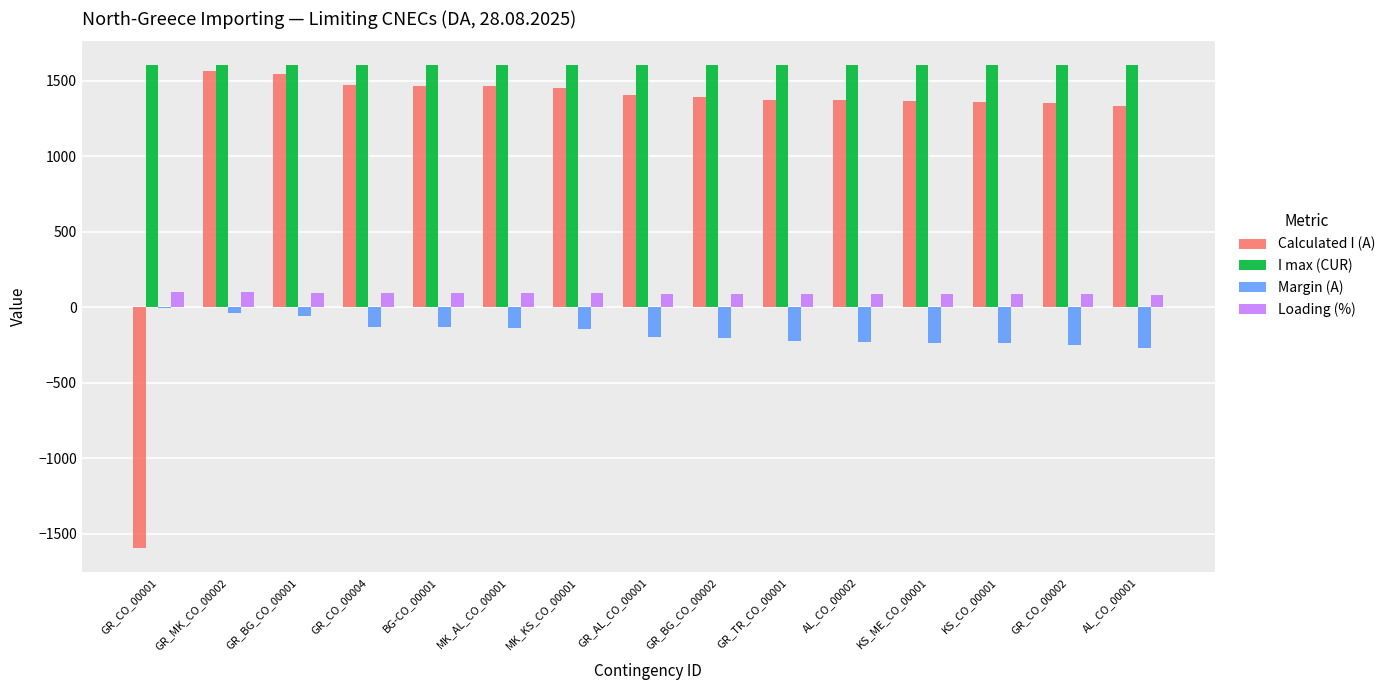

What is the greatest value displayed?

1600